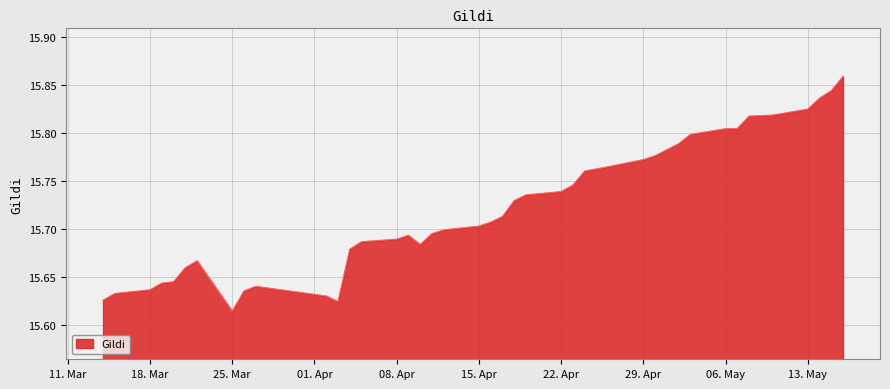

How many lines are shown in the chart?

1